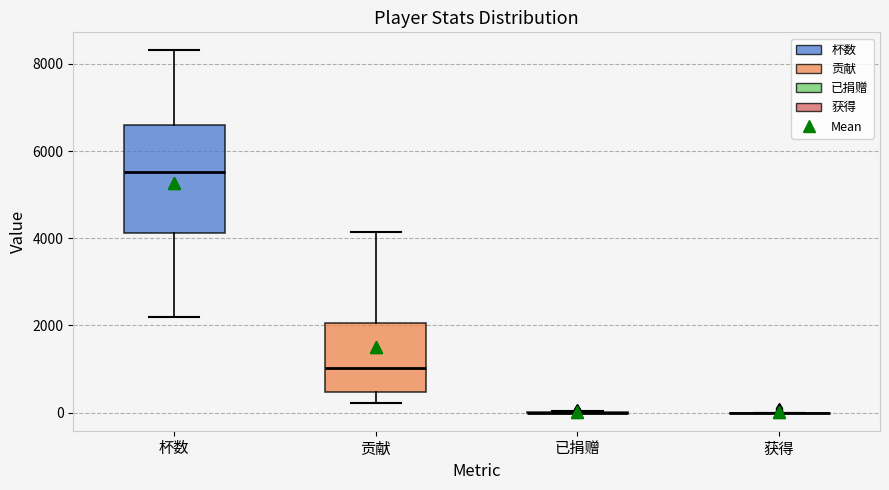

Where does the upper whisker of the box for 杯数 end on the y-axis? The values are not printed on the chart, so give them approximately, as read against the axis.

8400